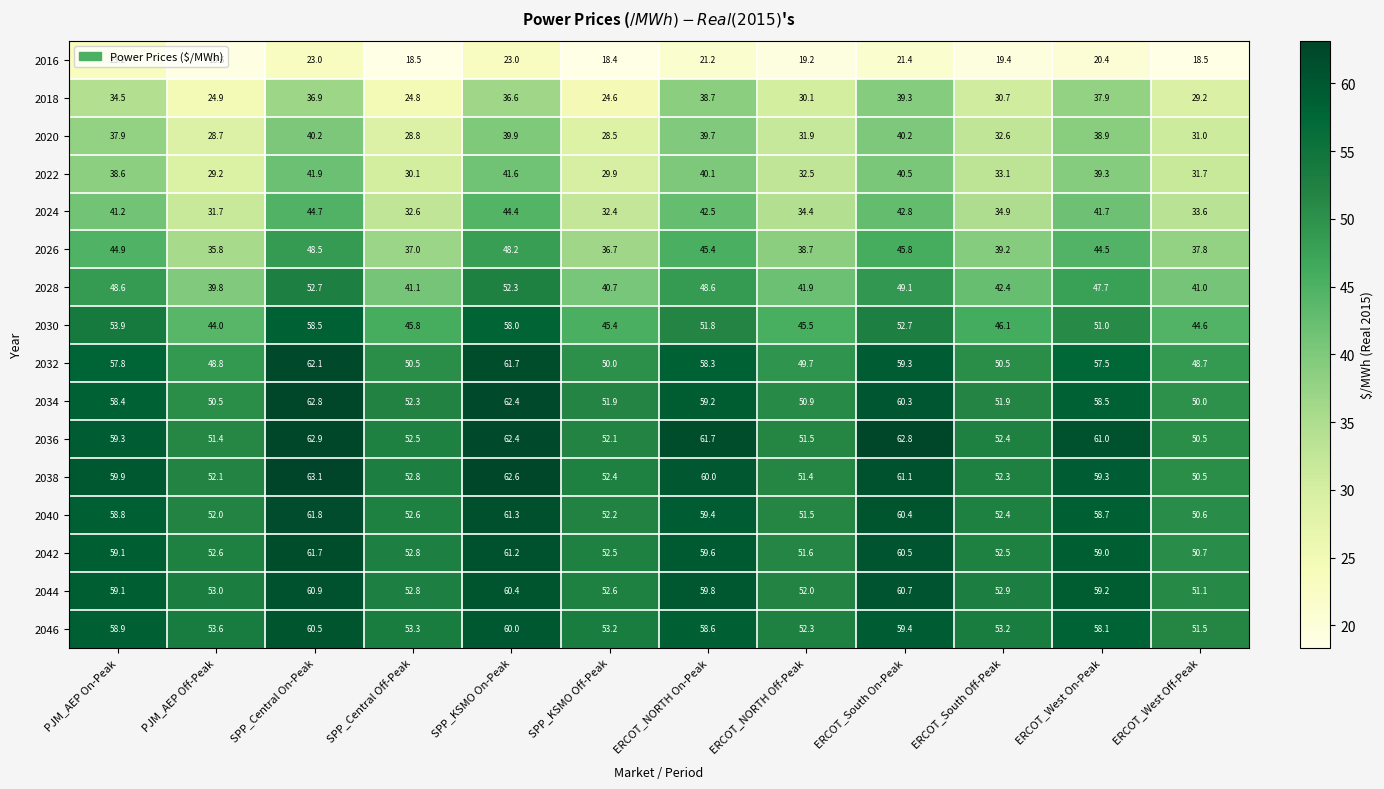

The value of 2032 at ERCOT_West On-Peak is 89.1. True or false?

False